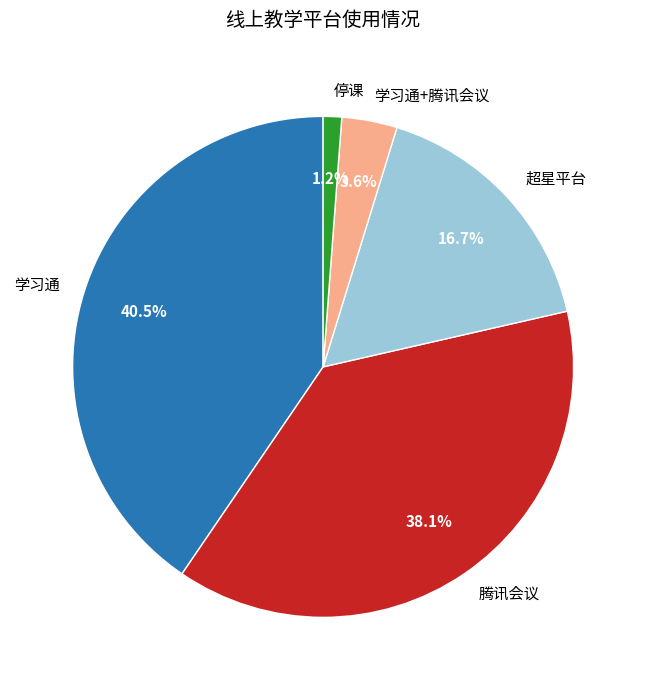

To the nearest percent, what is the average slice percentage?

20%